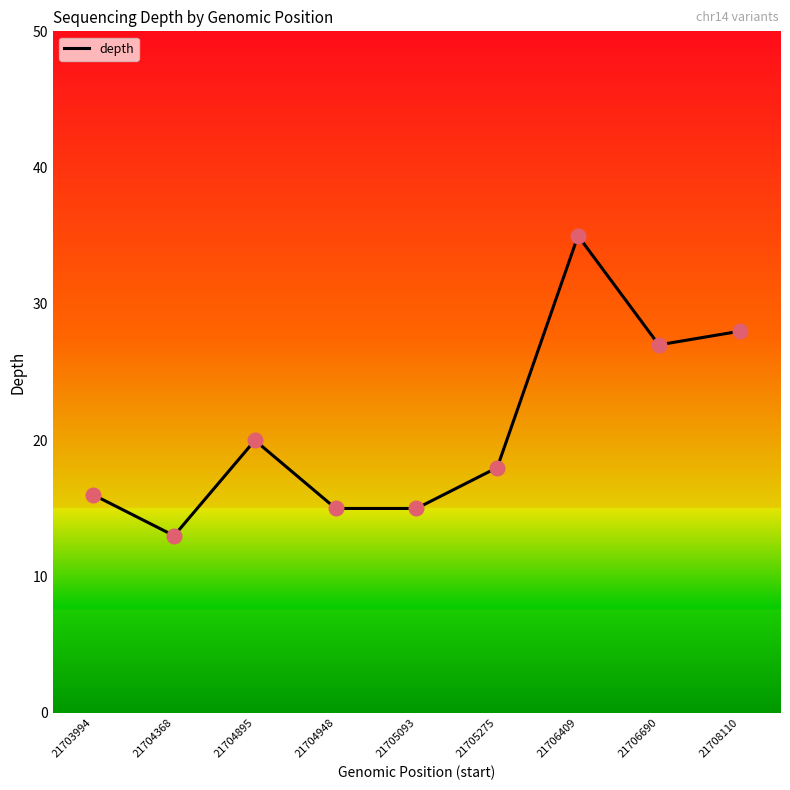

Which has a higher value, 21703994 or 21706409?

21706409